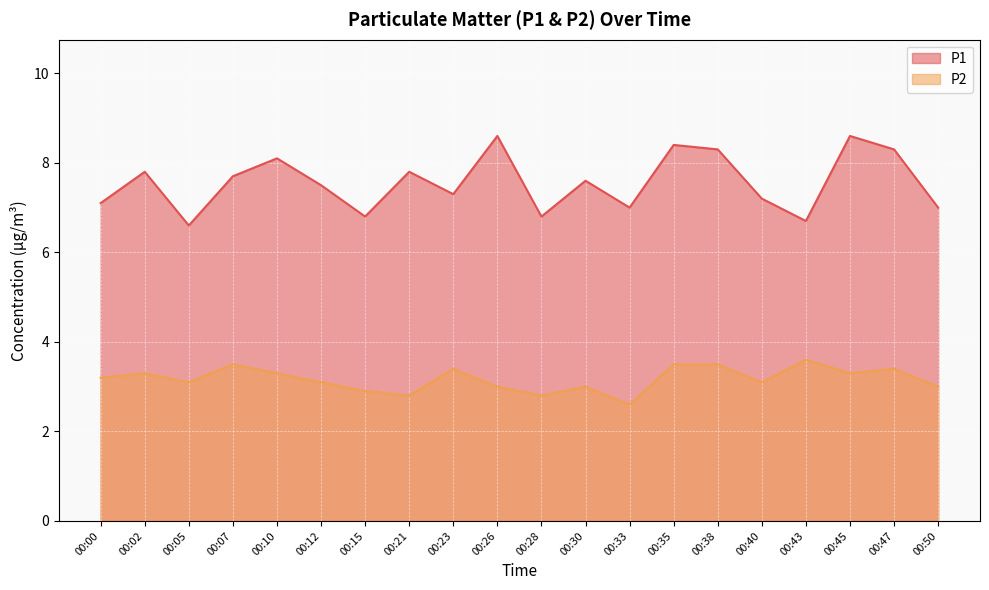

Where is P2 nearest to the value 3?

00:26